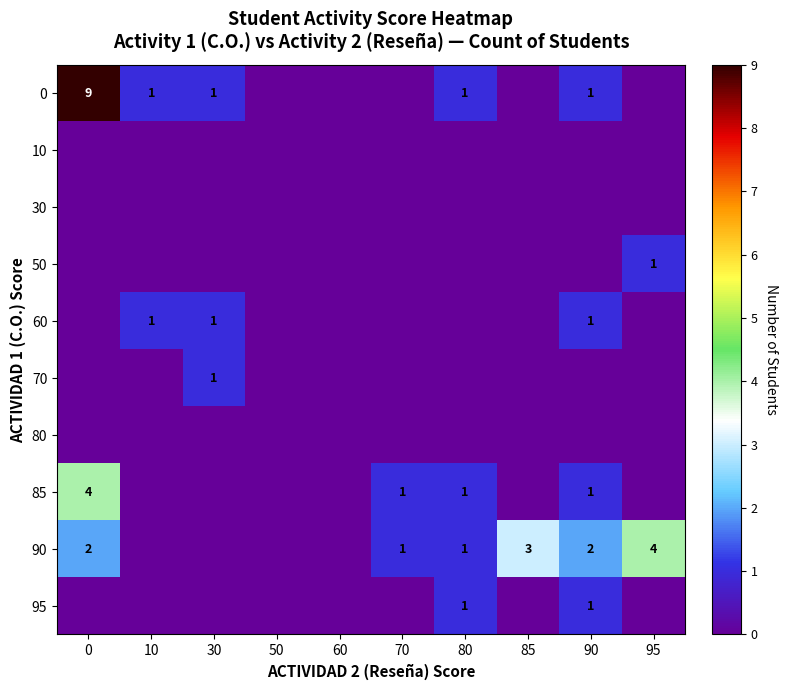

Is it true that 85 equals 2 at 90?

False